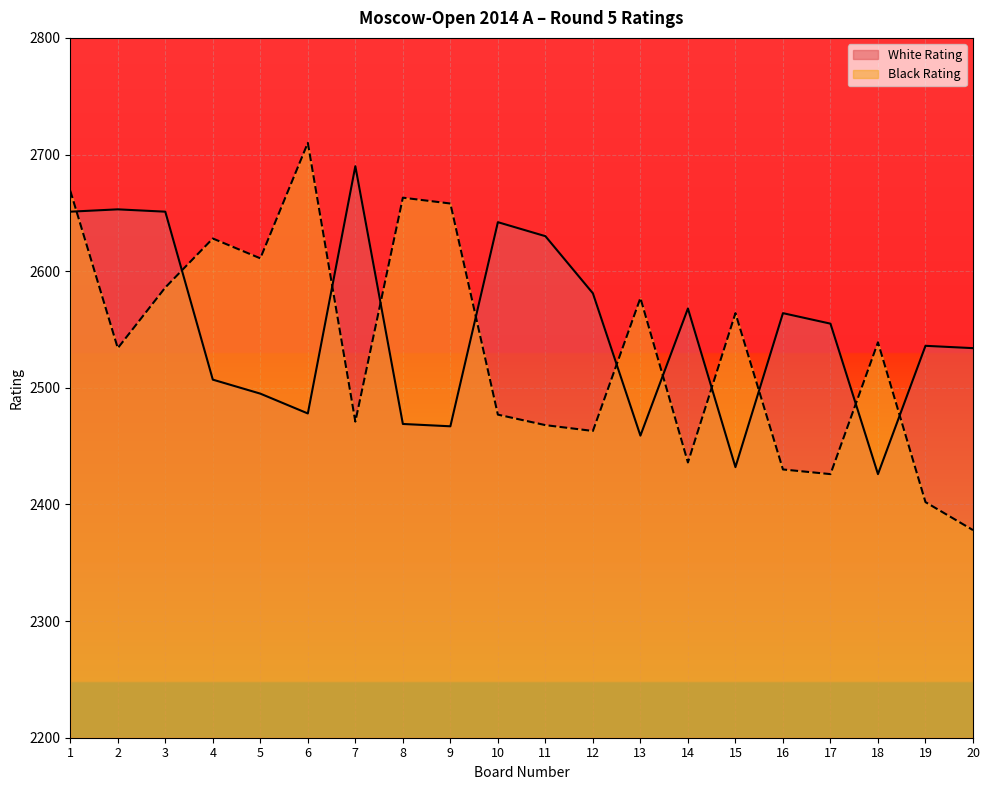

Reading right to left, transcribe all the data shown in this chart.

White Rating: 20=2534	19=2536	18=2426	17=2555	16=2564	15=2432	14=2568	13=2459	12=2581	11=2630	10=2642	9=2467	8=2469	7=2690	6=2478	5=2495	4=2507	3=2651	2=2653	1=2651
Black Rating: 20=2378	19=2402	18=2539	17=2426	16=2430	15=2564	14=2436	13=2577	12=2463	11=2468	10=2477	9=2658	8=2663	7=2471	6=2710	5=2611	4=2628	3=2586	2=2534	1=2669